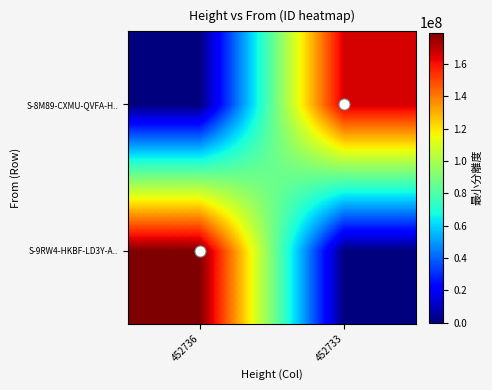

Between 452736 and 452733, which series saw the biggest shift?

S-9RW4-HKBF-LD3Y-A..